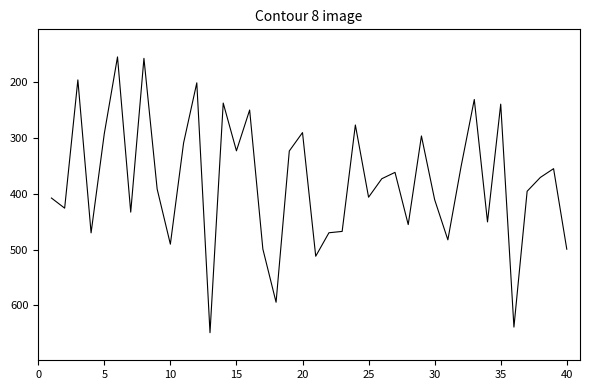

What is the smallest value displayed?

154.8